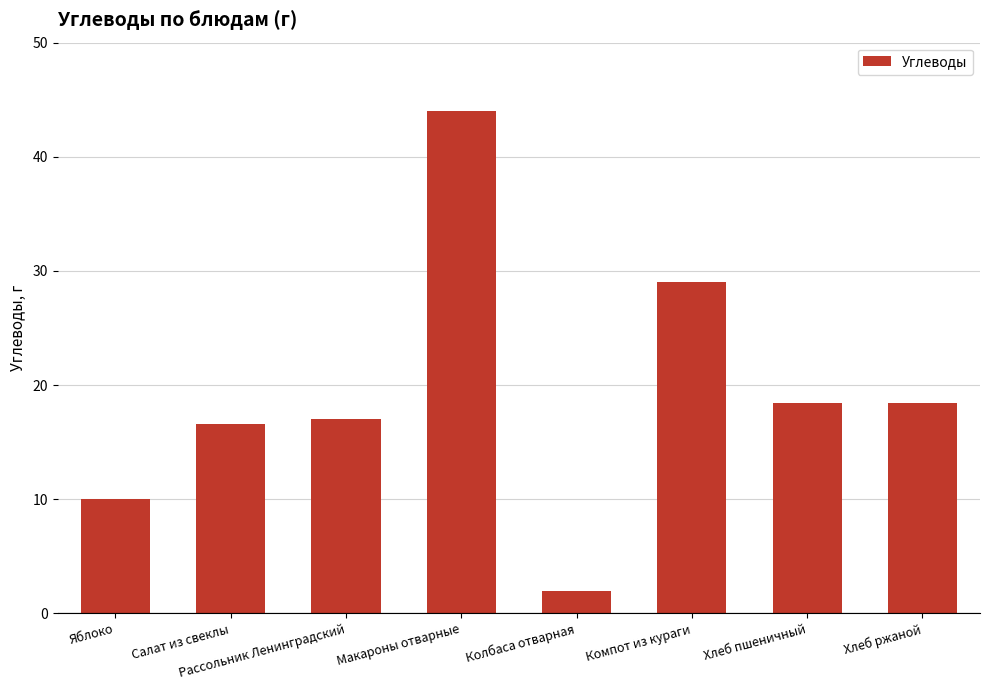

Which has a higher value, Яблоко or Рассольник Ленинградский?

Рассольник Ленинградский